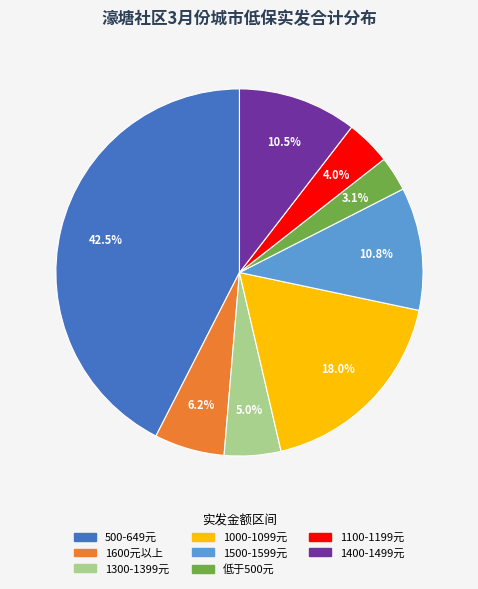

Is there any slice that represents more than half of the pie?

No